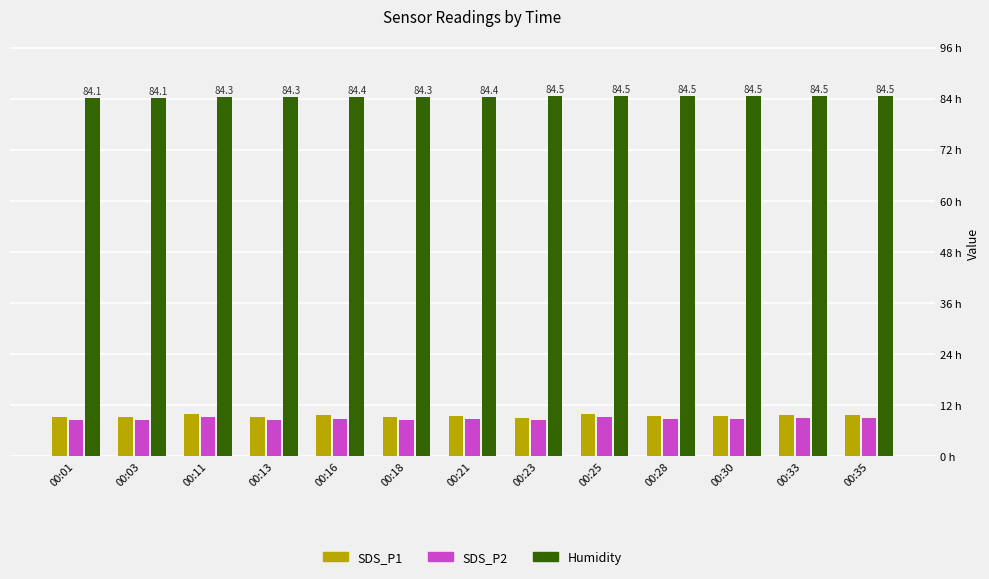

Does the chart contain stacked bars?

No